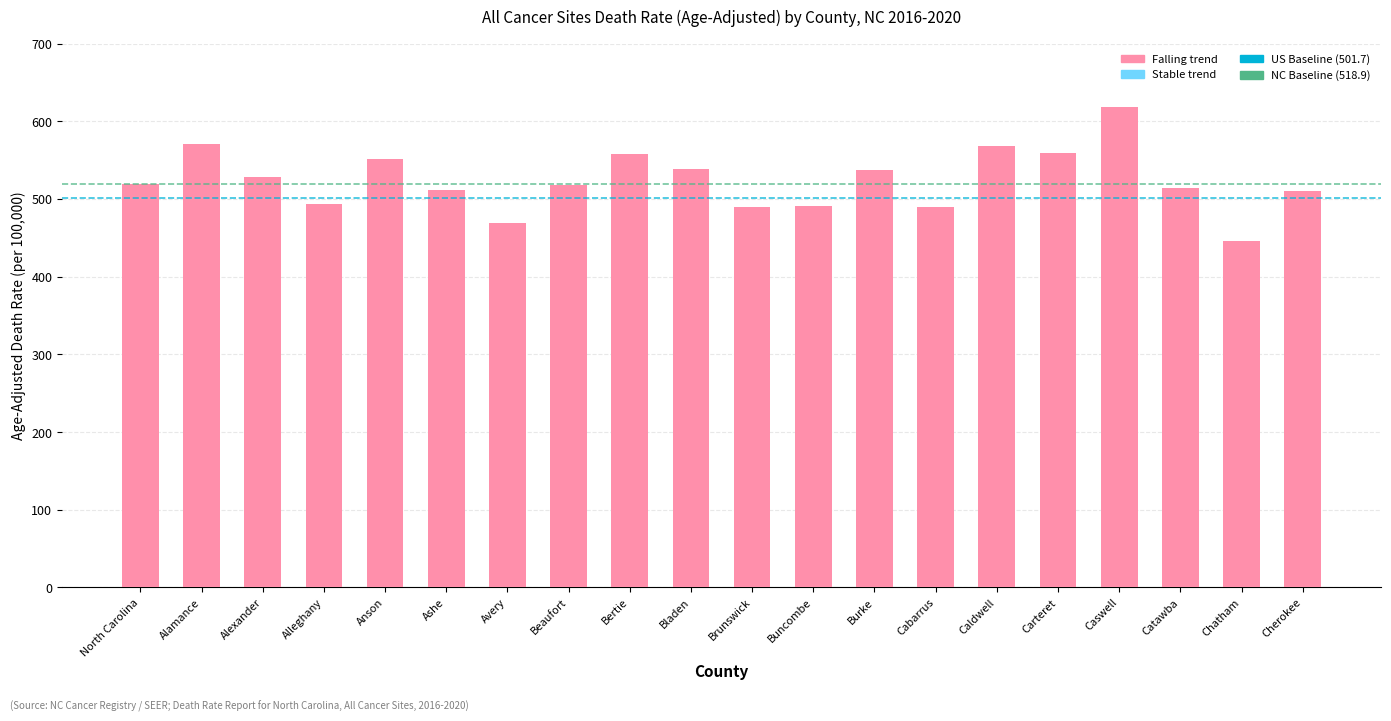

At which category does the chart reach its minimum across all series?

Chatham